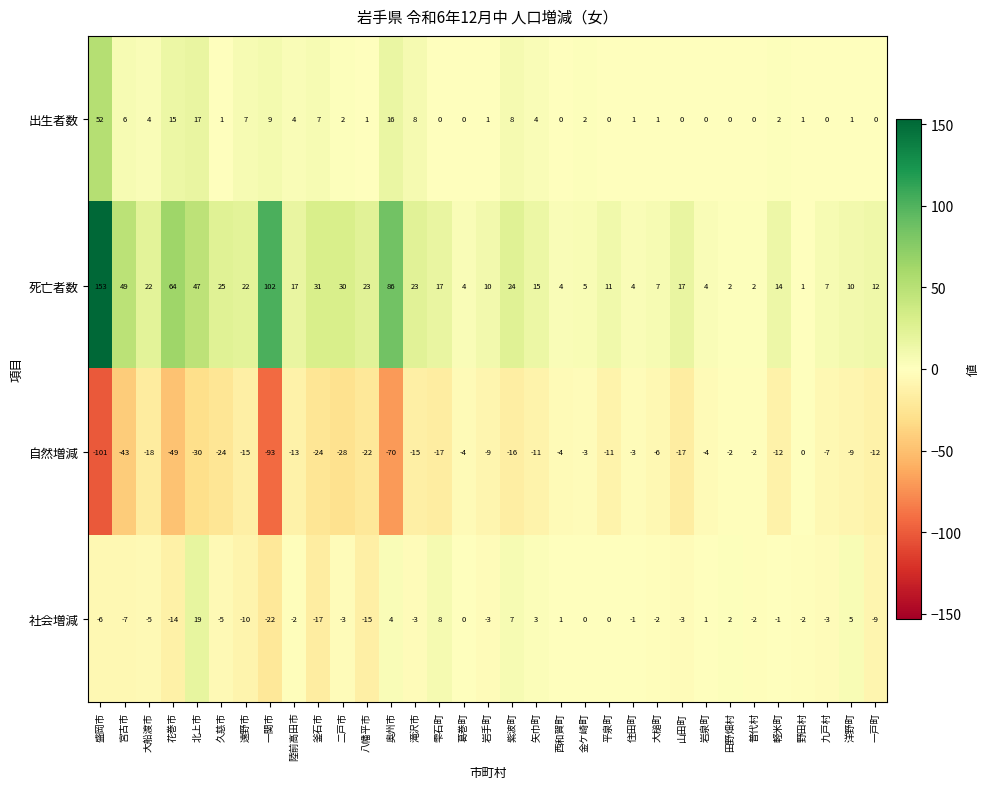

Is it true that 死亡者数 equals 1 at 野田村?

True